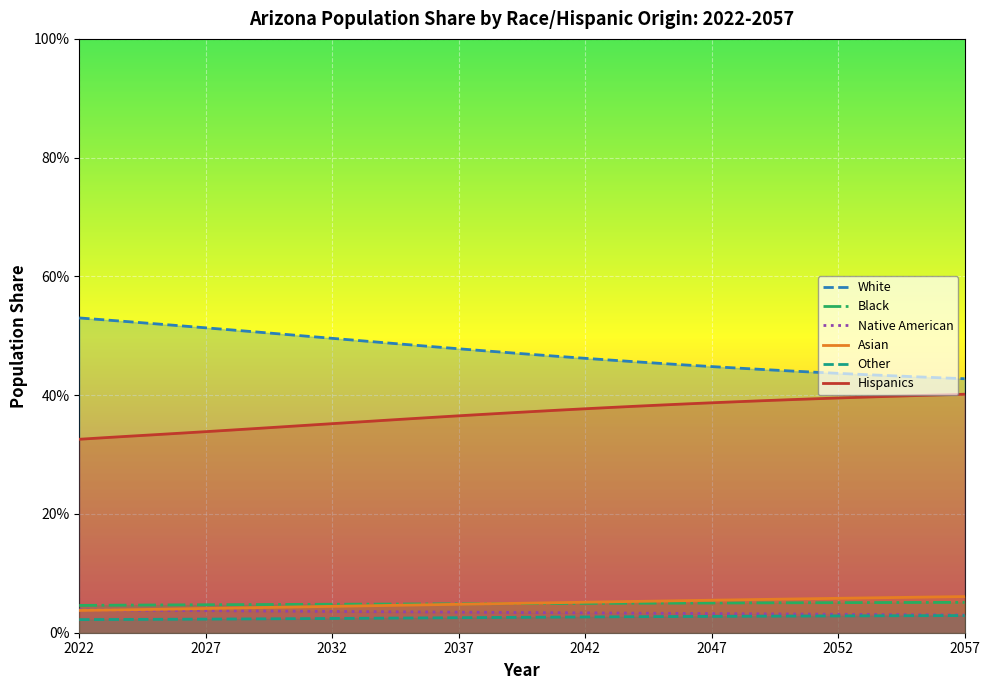

Reading left to right, what are all the values shown in this chart?

White: 2022=0.5	2023=0.5	2024=0.5	2025=0.5	2026=0.5	2027=0.5	2028=0.5	2029=0.5	2030=0.5	2031=0.5	2032=0.5	2033=0.5	2034=0.5	2035=0.5	2036=0.5	2037=0.5	2038=0.5	2039=0.5	2040=0.5	2041=0.5	2042=0.5	2043=0.5	2044=0.5	2045=0.5	2046=0.5	2047=0.4	2048=0.4	2049=0.4	2050=0.4	2051=0.4	2052=0.4	2053=0.4	2054=0.4	2055=0.4	2056=0.4	2057=0.4
Black: 2022=0.0	2023=0.0	2024=0.0	2025=0.0	2026=0.0	2027=0.0	2028=0.0	2029=0.0	2030=0.0	2031=0.0	2032=0.0	2033=0.0	2034=0.0	2035=0.0	2036=0.0	2037=0.0	2038=0.0	2039=0.0	2040=0.0	2041=0.0	2042=0.0	2043=0.0	2044=0.0	2045=0.0	2046=0.0	2047=0.1	2048=0.1	2049=0.1	2050=0.1	2051=0.1	2052=0.1	2053=0.1	2054=0.1	2055=0.1	2056=0.1	2057=0.1
Native American: 2022=0.0	2023=0.0	2024=0.0	2025=0.0	2026=0.0	2027=0.0	2028=0.0	2029=0.0	2030=0.0	2031=0.0	2032=0.0	2033=0.0	2034=0.0	2035=0.0	2036=0.0	2037=0.0	2038=0.0	2039=0.0	2040=0.0	2041=0.0	2042=0.0	2043=0.0	2044=0.0	2045=0.0	2046=0.0	2047=0.0	2048=0.0	2049=0.0	2050=0.0	2051=0.0	2052=0.0	2053=0.0	2054=0.0	2055=0.0	2056=0.0	2057=0.0
Asian: 2022=0.0	2023=0.0	2024=0.0	2025=0.0	2026=0.0	2027=0.0	2028=0.0	2029=0.0	2030=0.0	2031=0.0	2032=0.0	2033=0.0	2034=0.0	2035=0.0	2036=0.0	2037=0.0	2038=0.0	2039=0.0	2040=0.0	2041=0.1	2042=0.1	2043=0.1	2044=0.1	2045=0.1	2046=0.1	2047=0.1	2048=0.1	2049=0.1	2050=0.1	2051=0.1	2052=0.1	2053=0.1	2054=0.1	2055=0.1	2056=0.1	2057=0.1
Other: 2022=0.0	2023=0.0	2024=0.0	2025=0.0	2026=0.0	2027=0.0	2028=0.0	2029=0.0	2030=0.0	2031=0.0	2032=0.0	2033=0.0	2034=0.0	2035=0.0	2036=0.0	2037=0.0	2038=0.0	2039=0.0	2040=0.0	2041=0.0	2042=0.0	2043=0.0	2044=0.0	2045=0.0	2046=0.0	2047=0.0	2048=0.0	2049=0.0	2050=0.0	2051=0.0	2052=0.0	2053=0.0	2054=0.0	2055=0.0	2056=0.0	2057=0.0
Hispanics: 2022=0.3	2023=0.3	2024=0.3	2025=0.3	2026=0.3	2027=0.3	2028=0.3	2029=0.3	2030=0.3	2031=0.3	2032=0.4	2033=0.4	2034=0.4	2035=0.4	2036=0.4	2037=0.4	2038=0.4	2039=0.4	2040=0.4	2041=0.4	2042=0.4	2043=0.4	2044=0.4	2045=0.4	2046=0.4	2047=0.4	2048=0.4	2049=0.4	2050=0.4	2051=0.4	2052=0.4	2053=0.4	2054=0.4	2055=0.4	2056=0.4	2057=0.4